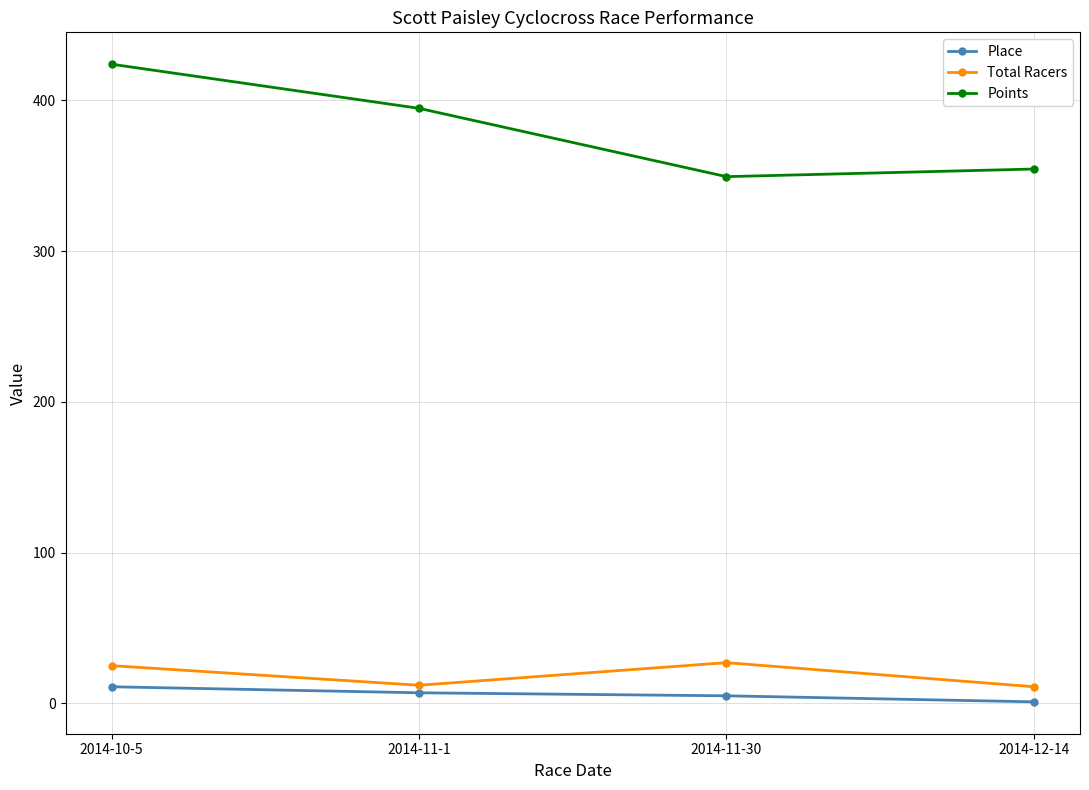

What is the average value of the Total Racers series?

18.8